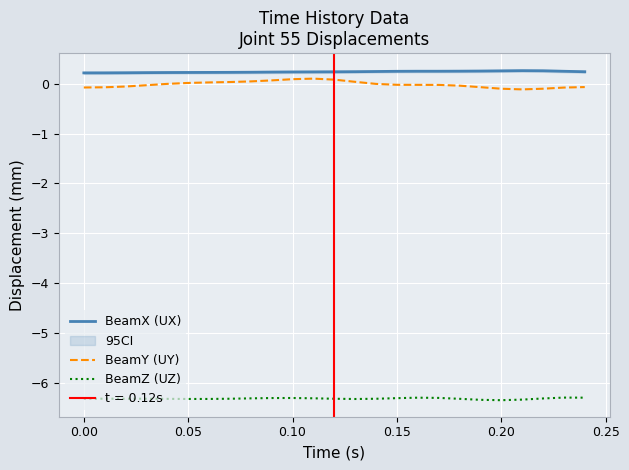

What is the maximum value for BeamX (UX)?

0.3